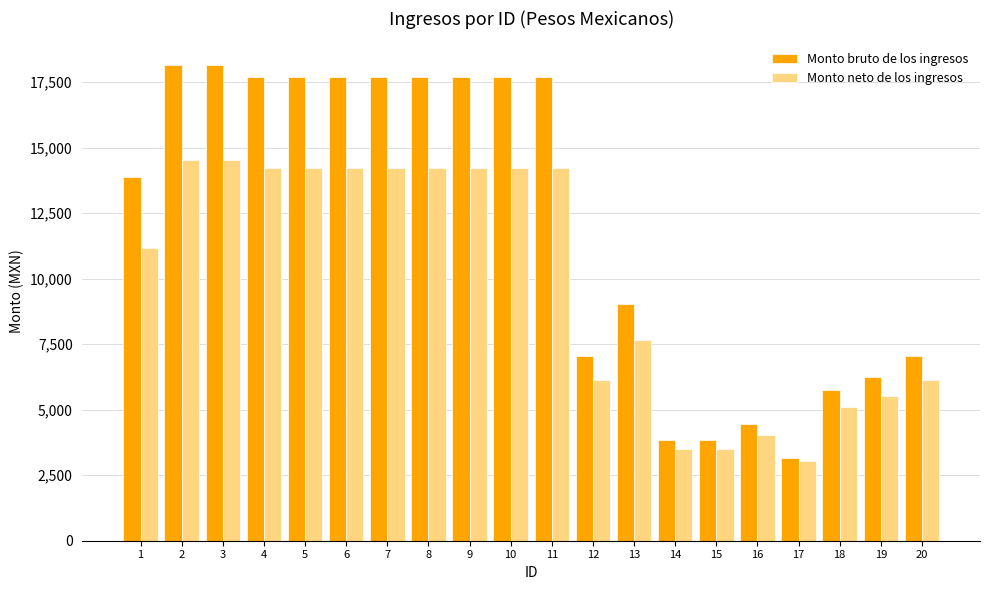

What is the spread (max minus min) of values at 10?

3477.2